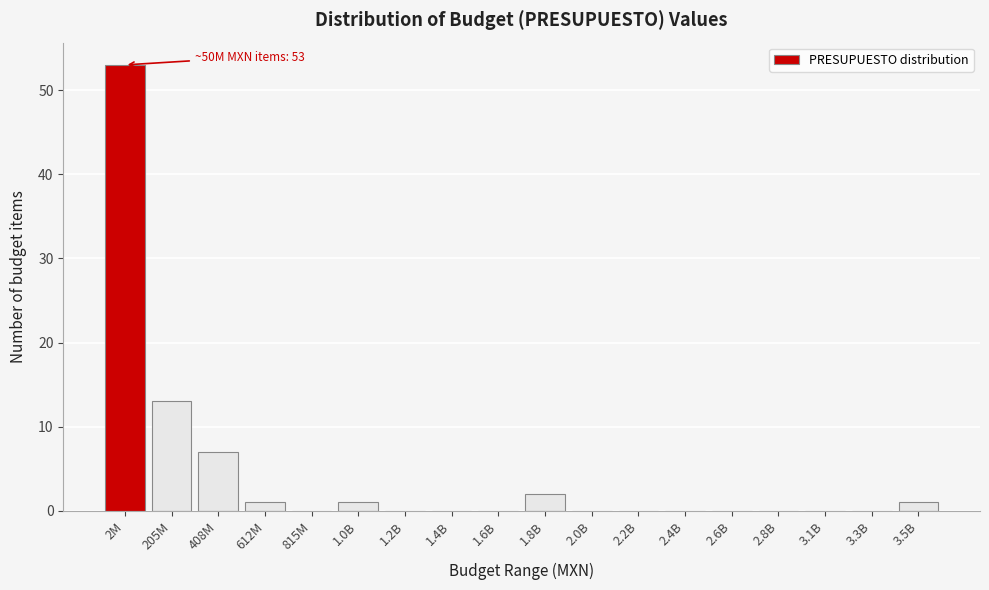

Reading left to right, what are all the values shown in this chart?

2M=53	205M=13	408M=7	612M=1	815M=0	1.0B=1	1.2B=0	1.4B=0	1.6B=0	1.8B=2	2.0B=0	2.2B=0	2.4B=0	2.6B=0	2.8B=0	3.1B=0	3.3B=0	3.5B=1